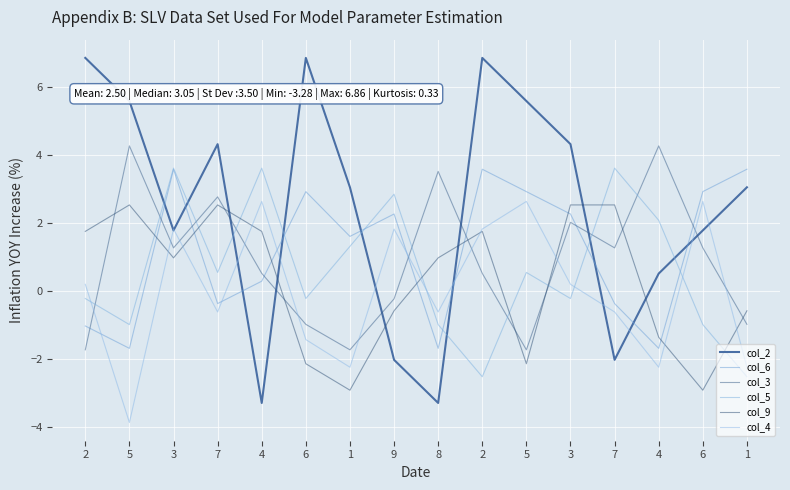

How many lines are shown in the chart?

6